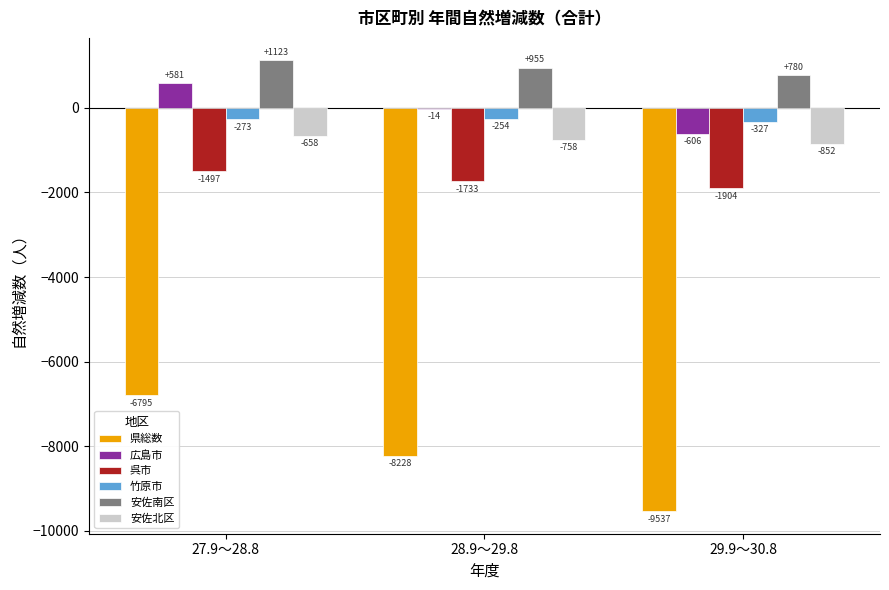

Is the value of 安佐北区 at 27.9～28.8 greater than the value of 県総数 at 27.9～28.8?

Yes